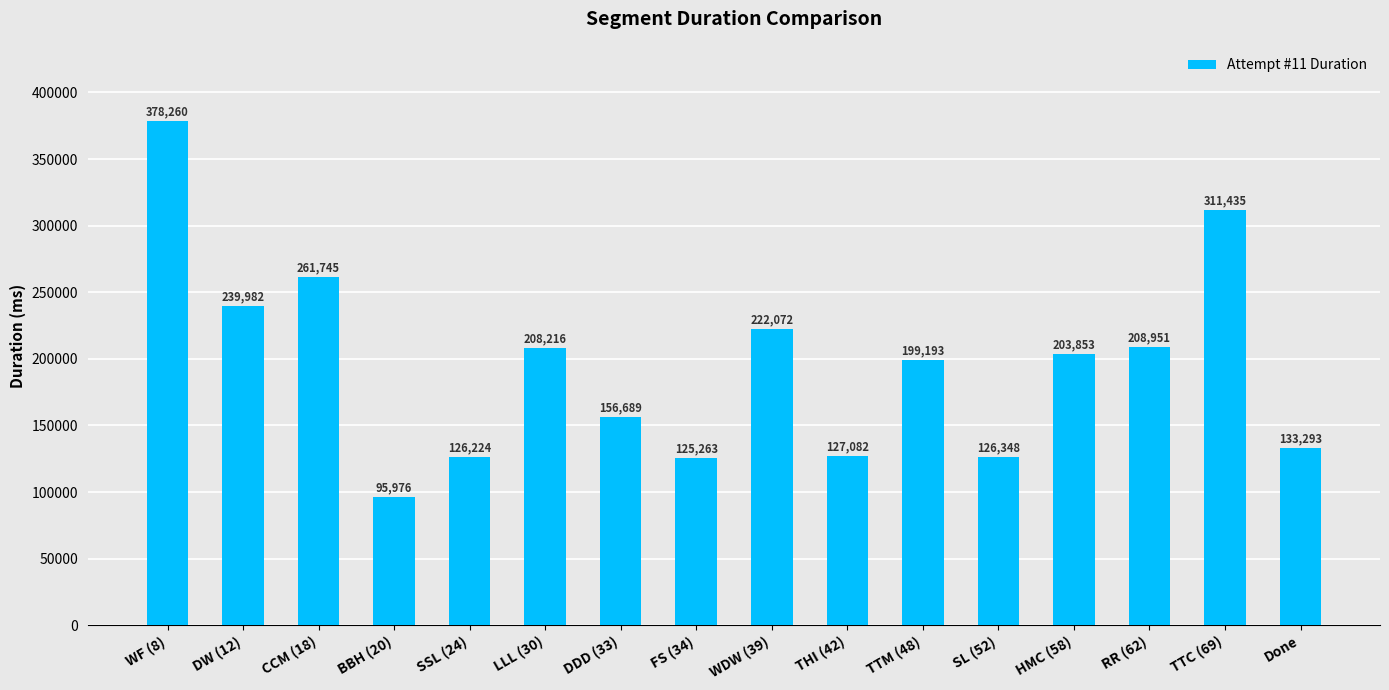

The chart shows a value of 52369 at SSL (24). True or false?

False